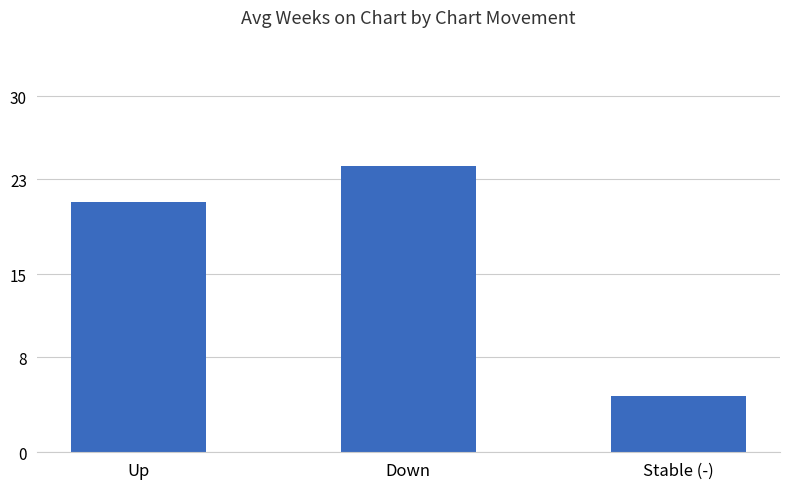

What is the sum of all values?

50.0